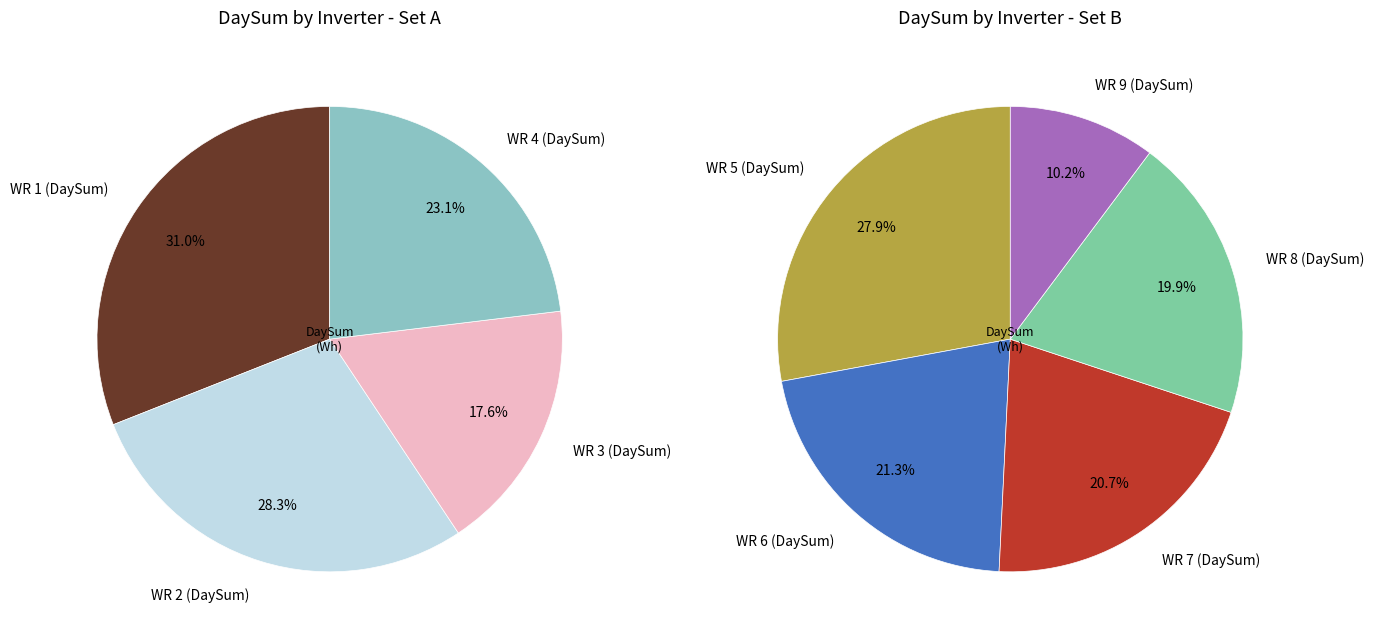

How many segments does this pie chart have?

9